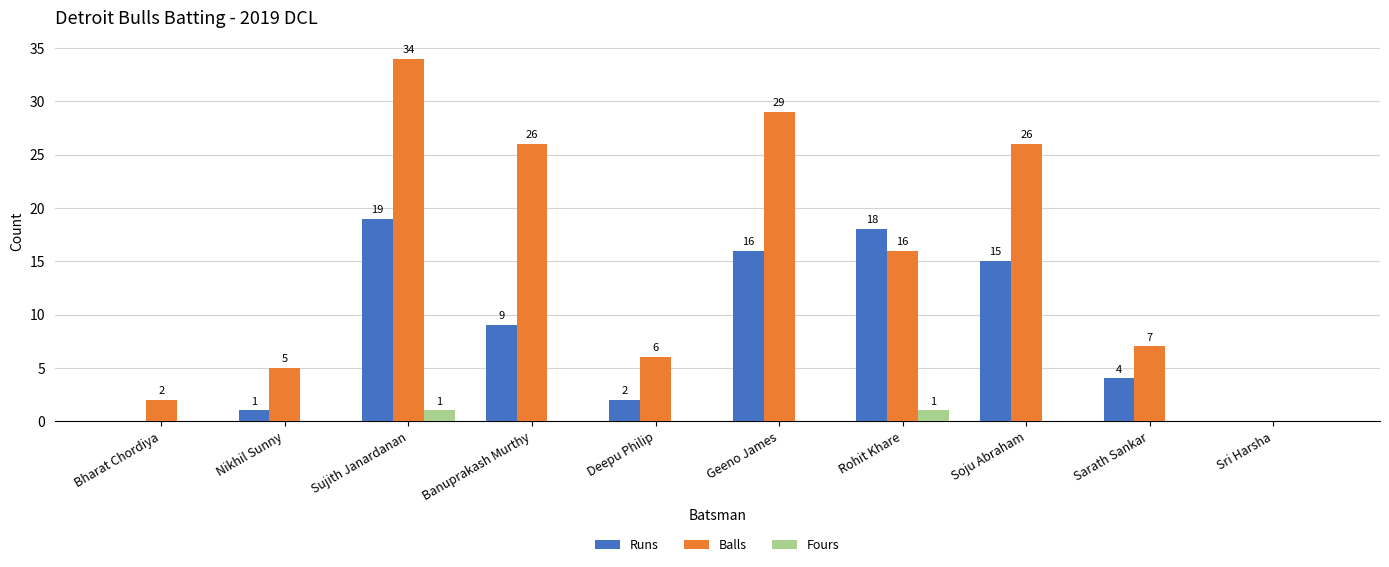

Are the bars grouped side by side (vs. stacked)?

Yes